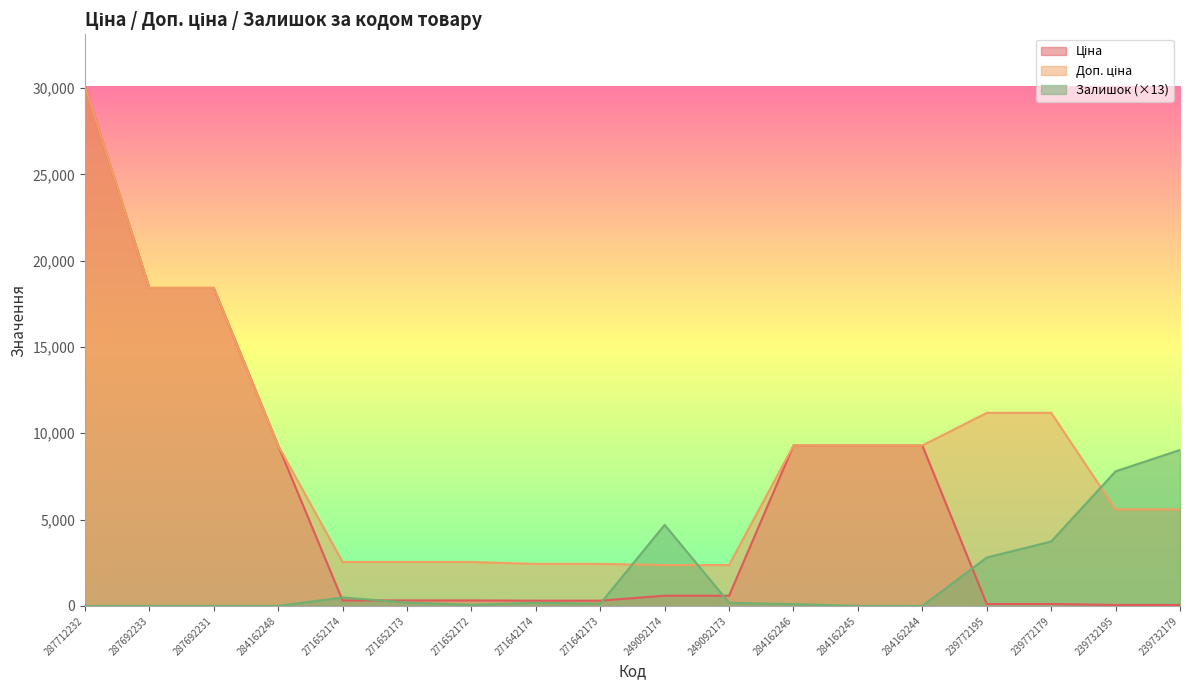

Which series has the largest total across all categories?

Доп. ціна